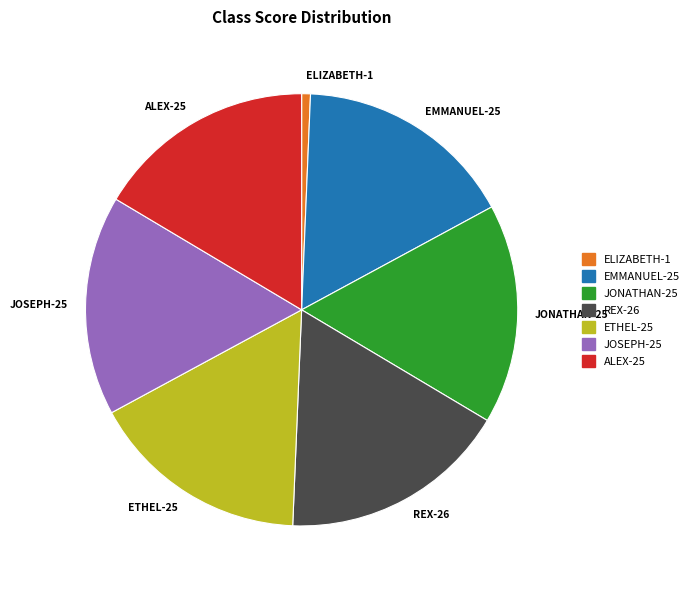

Combined, do ELIZABETH-1 and ETHEL-25 account for over 50%?

No